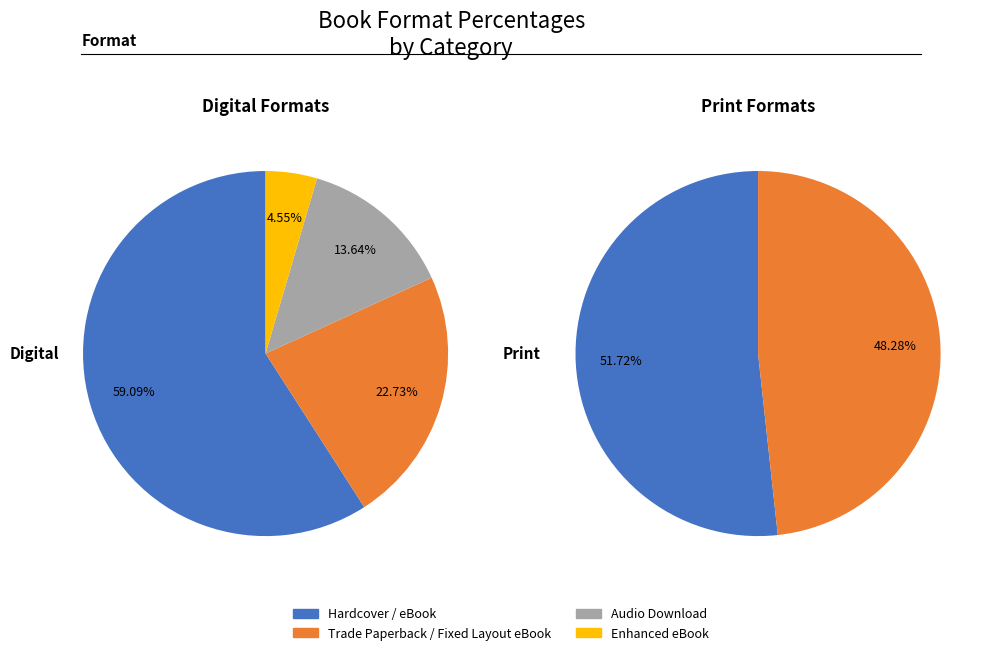

Does eBook represent more than half of the total?

No